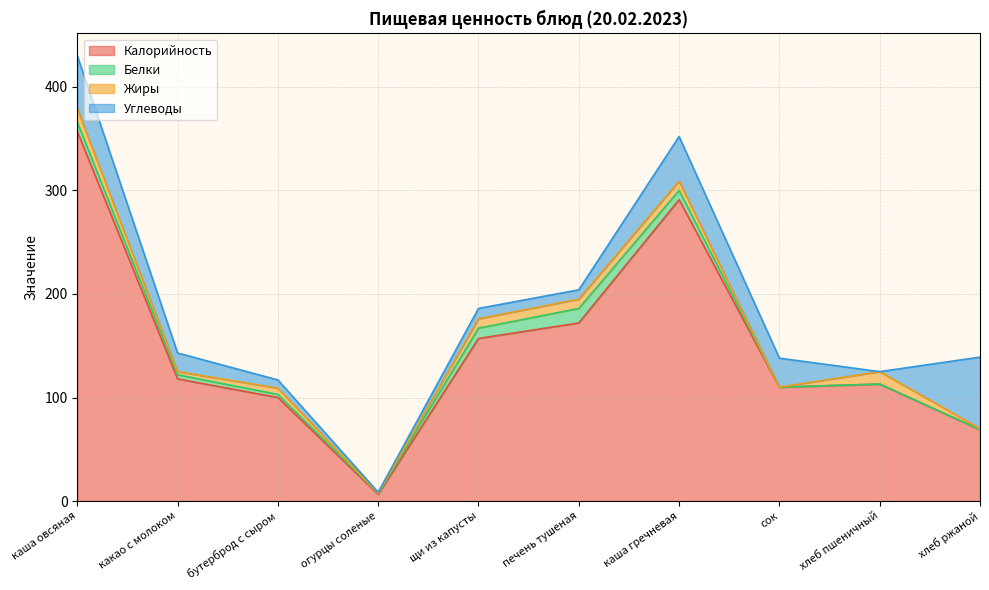

Which series changed the most between бутерброд с сыром and каша гречневая?

Калорийность